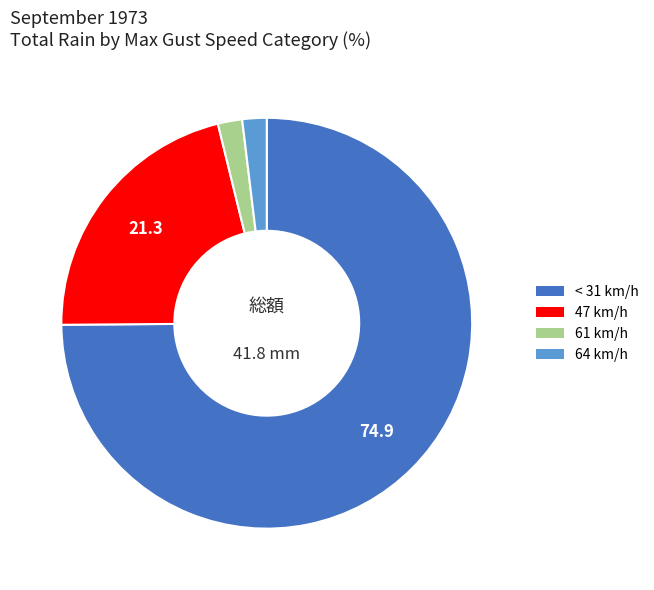

Count the number of slices in the pie.

4